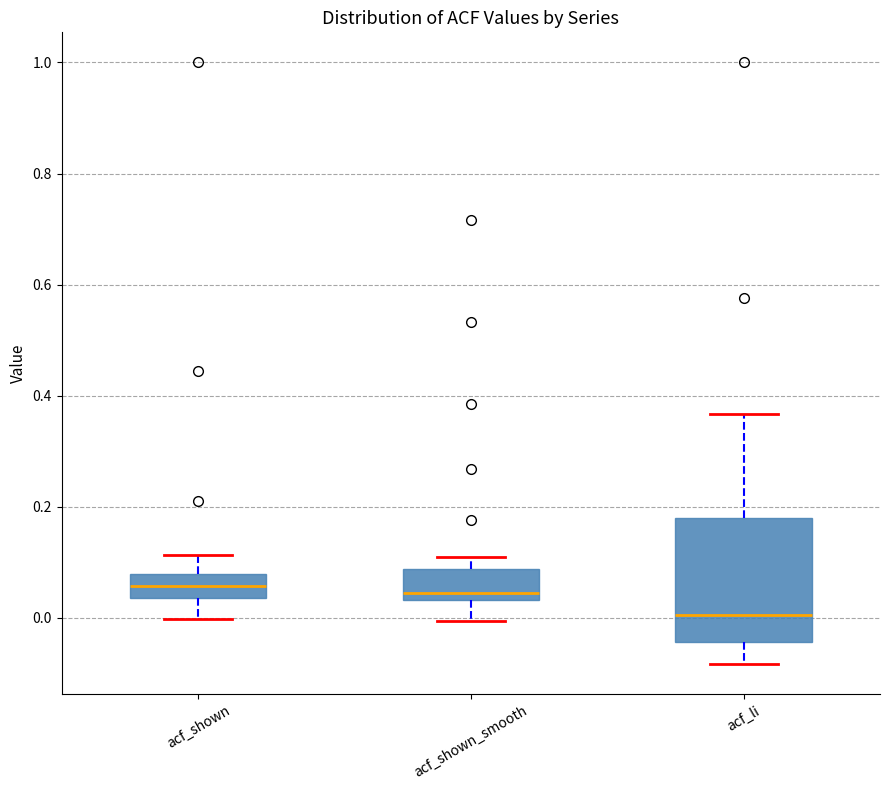

Where is the upper edge of the box for acf_li on the y-axis? The values are not printed on the chart, so give them approximately, as read against the axis.

0.18